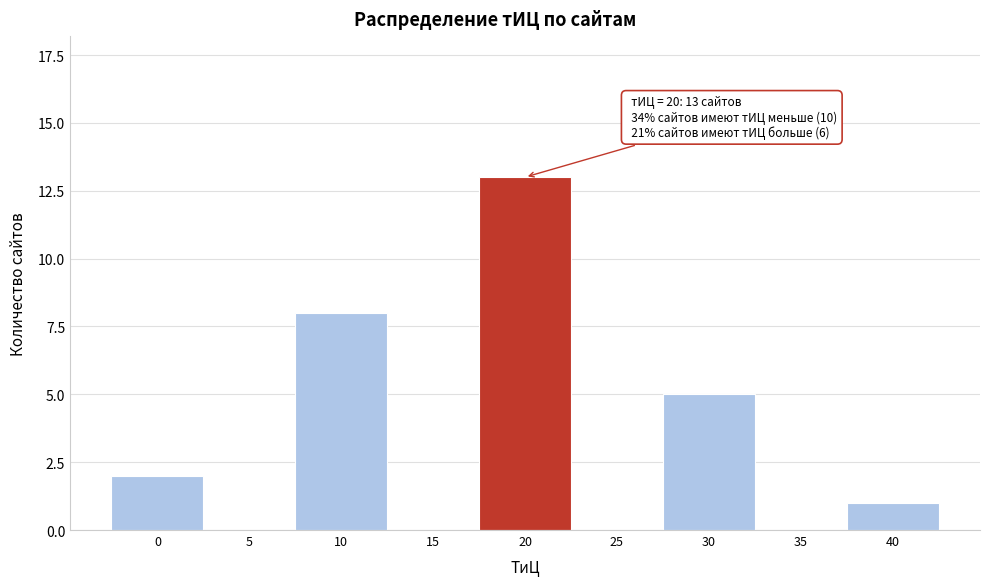

Reading right to left, list all the values displayed in this chart.

40=1	35=0	30=5	25=0	20=13	15=0	10=8	5=0	0=2